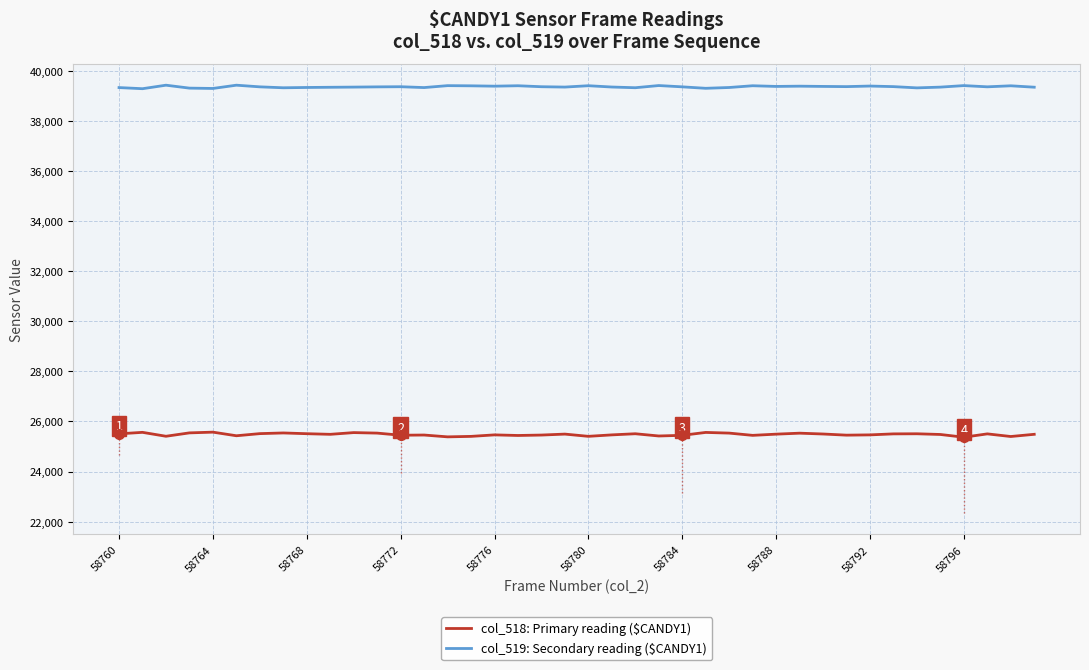

How many lines are shown in the chart?

2